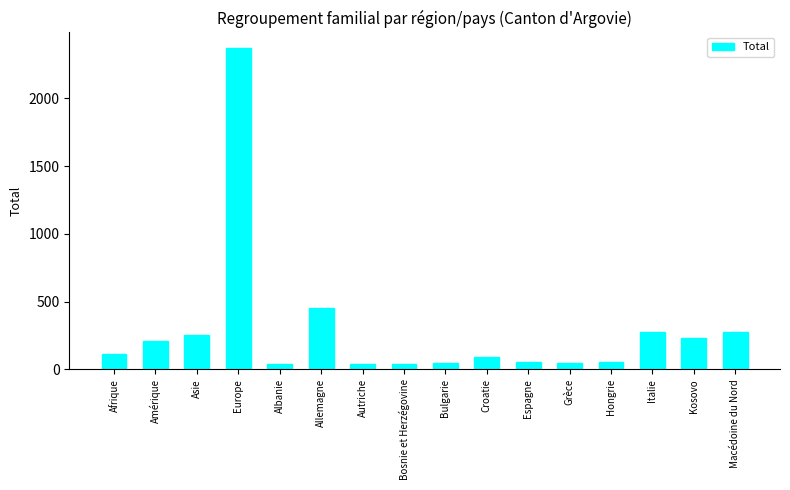

Where is the data nearest to the value 1202?

Allemagne